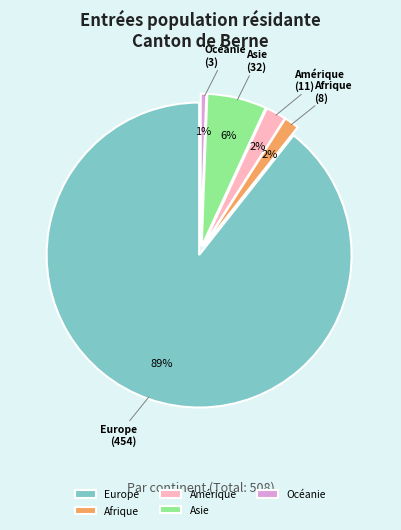

Between Europe and Amérique, which is larger?

Europe